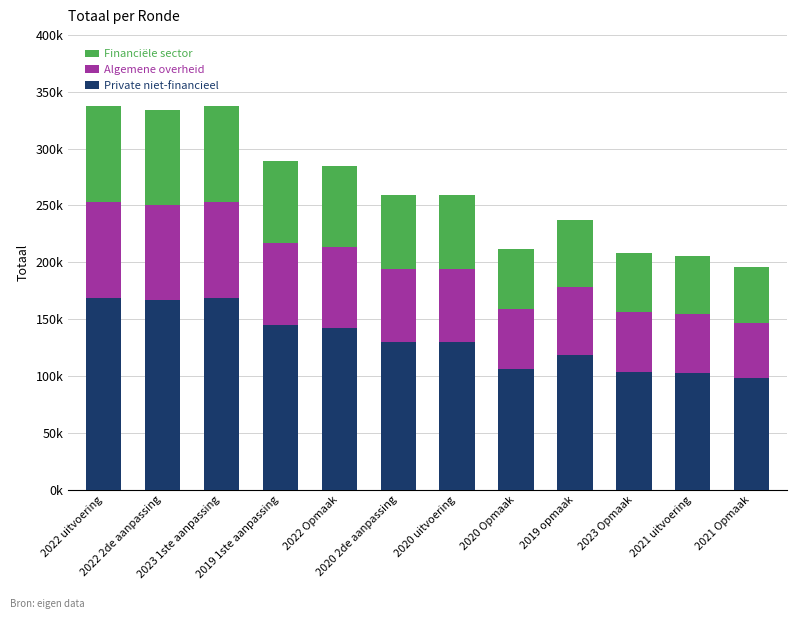

What are all the series names shown in the legend?

Financiële sector, Algemene overheid, Private niet-financieel